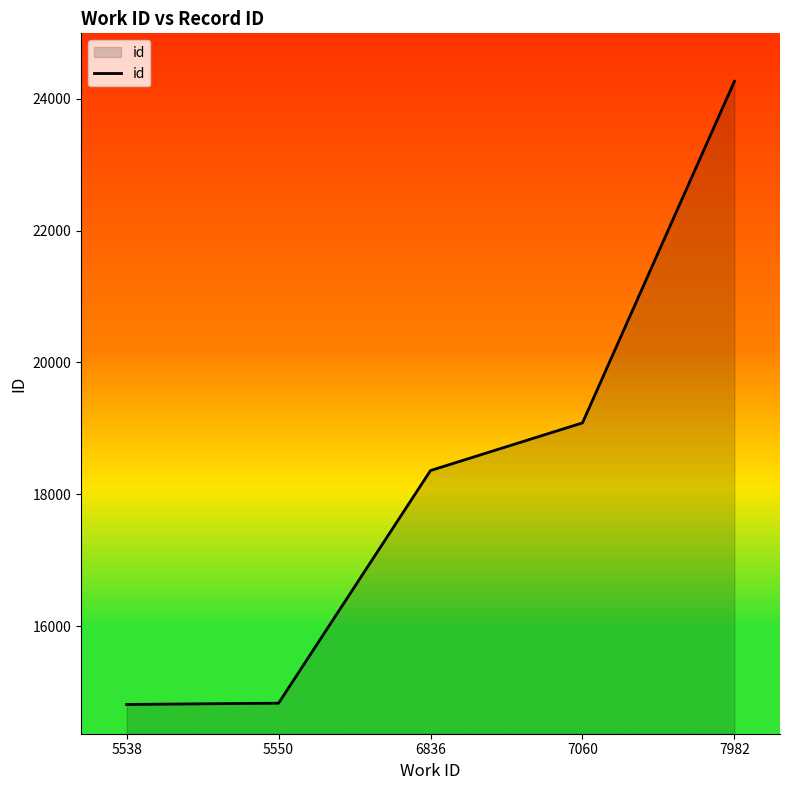

The value at 7060 is 5593. True or false?

False